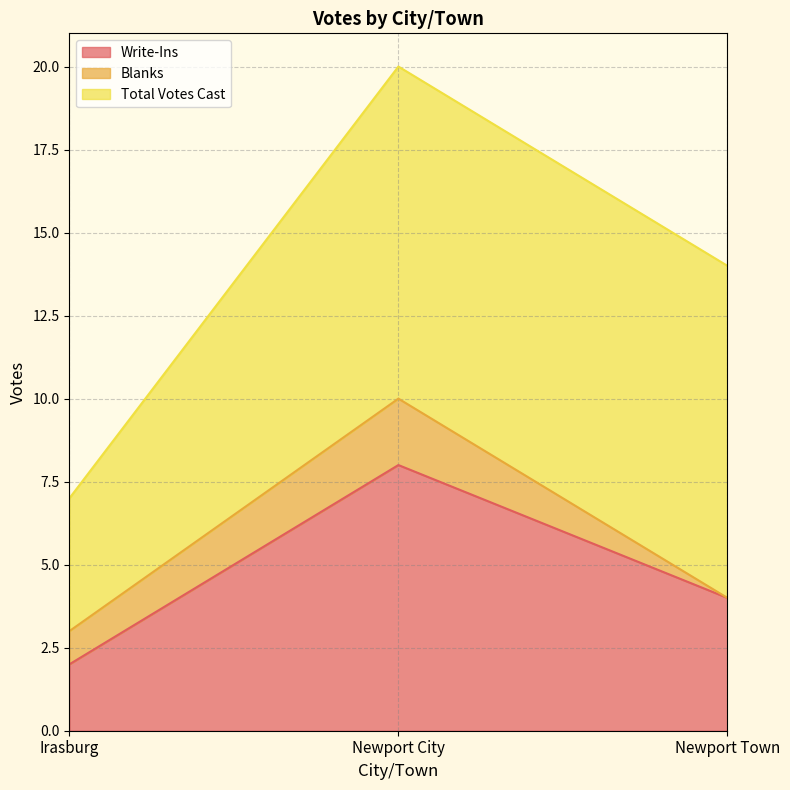

Where is Write-Ins nearest to the value 5?

Newport Town